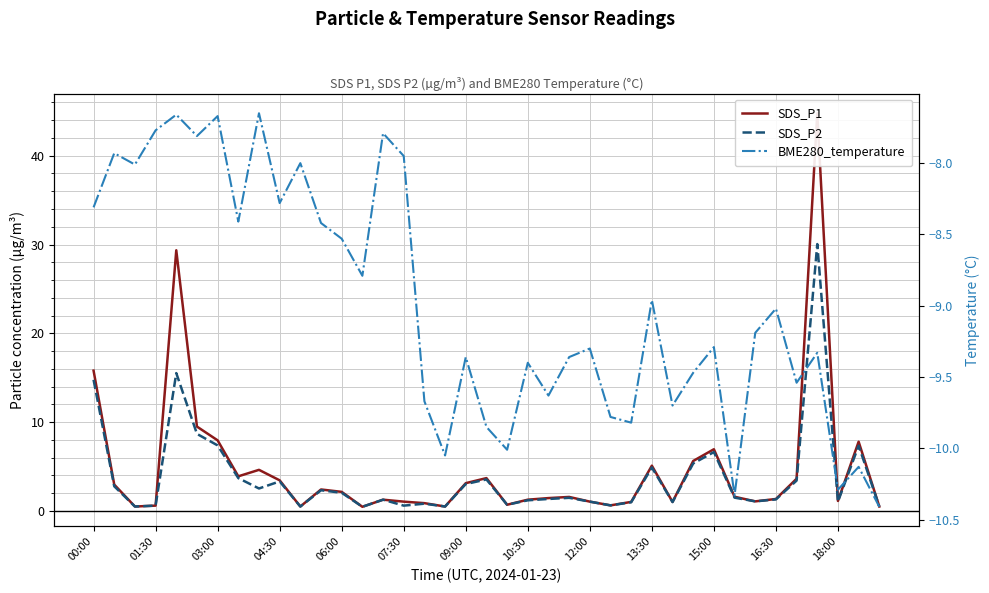

Does the chart display data point markers on the line(s)?

No